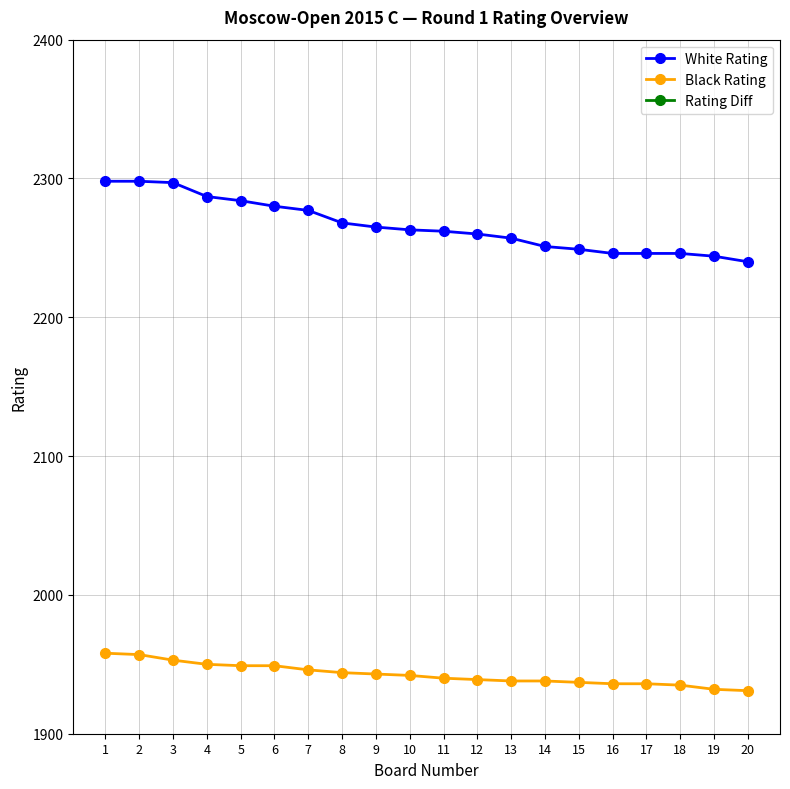

At which label does Black Rating reach its peak?

1